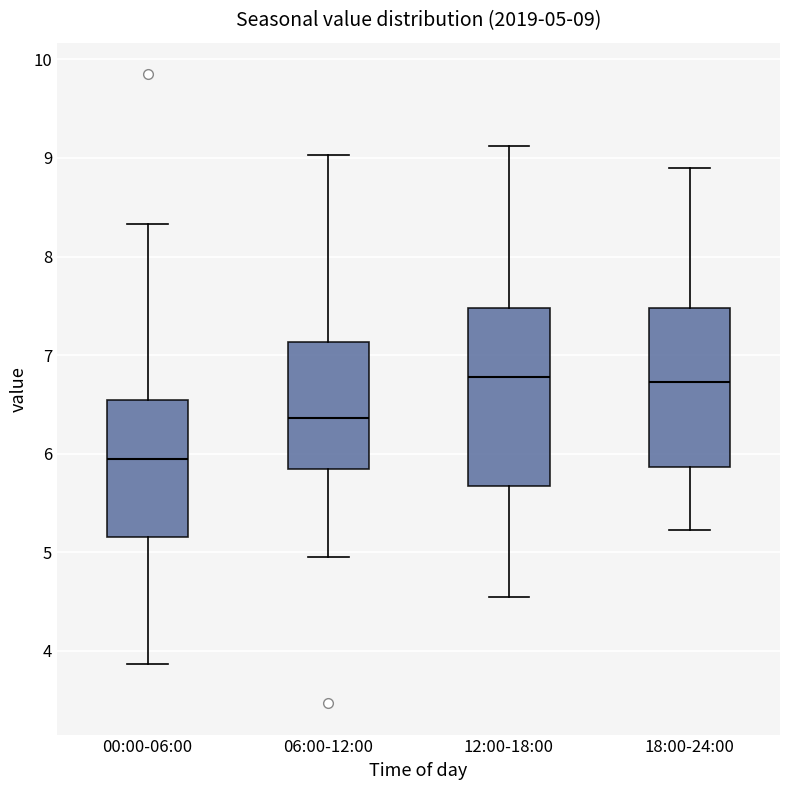

Comparing the boxes themselves (not the whiskers), which one is the tallest?

12:00-18:00